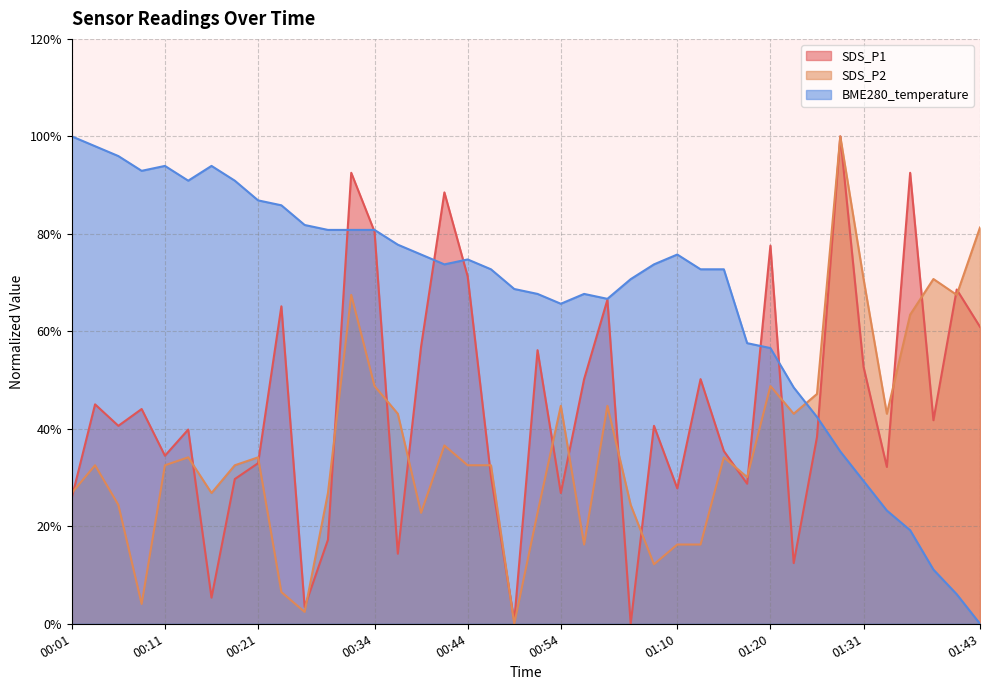

Where does the BME280_temperature series first go above 73?

00:01